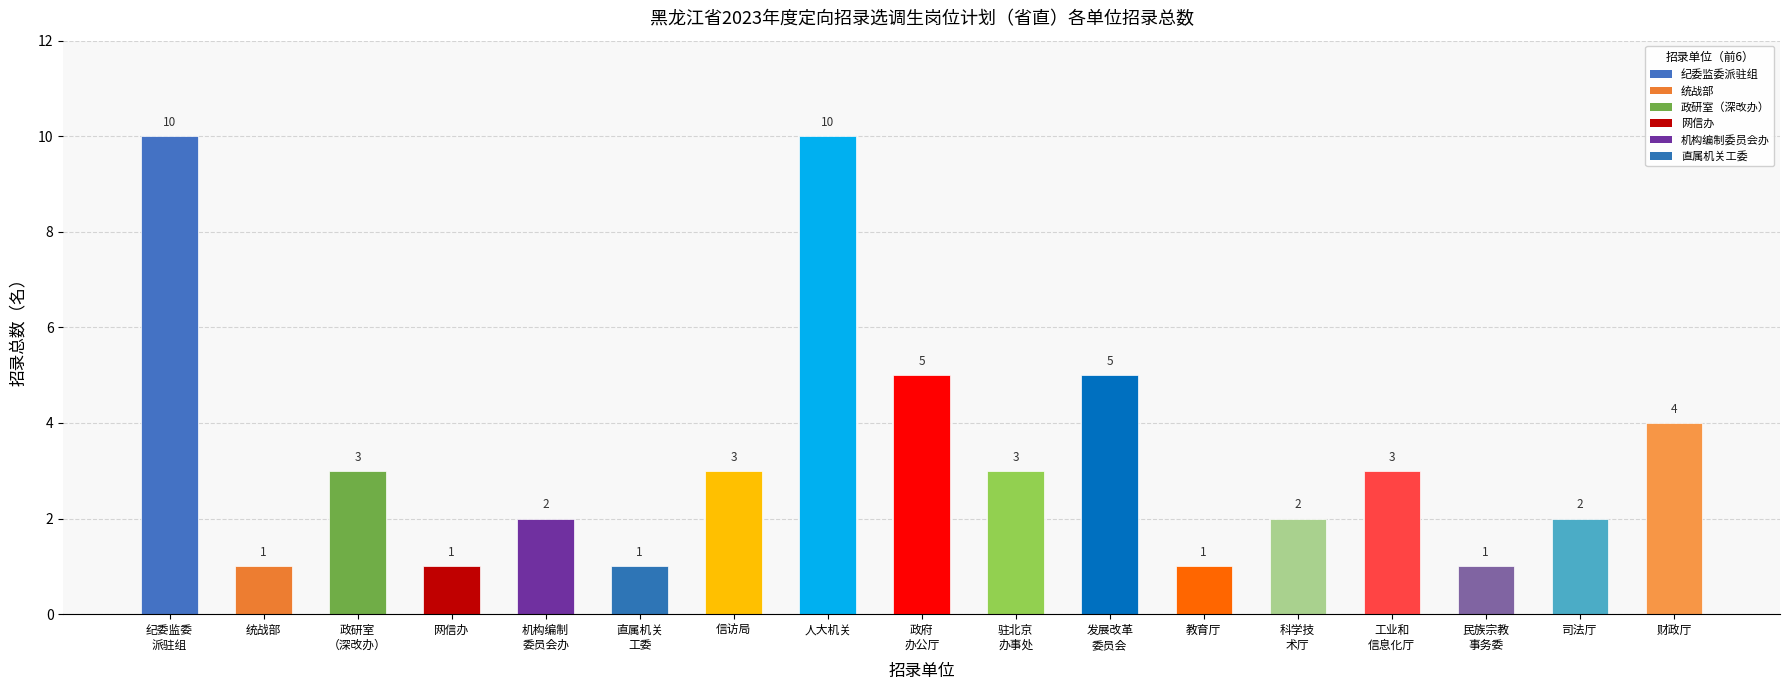

What is the difference between the maximum and second lowest values?

9